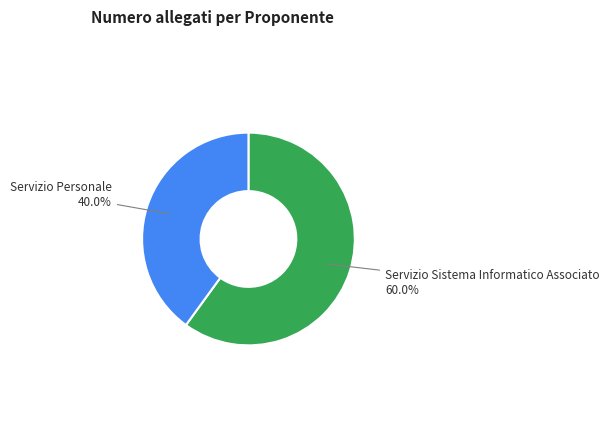

Does any single category account for the majority?

Yes